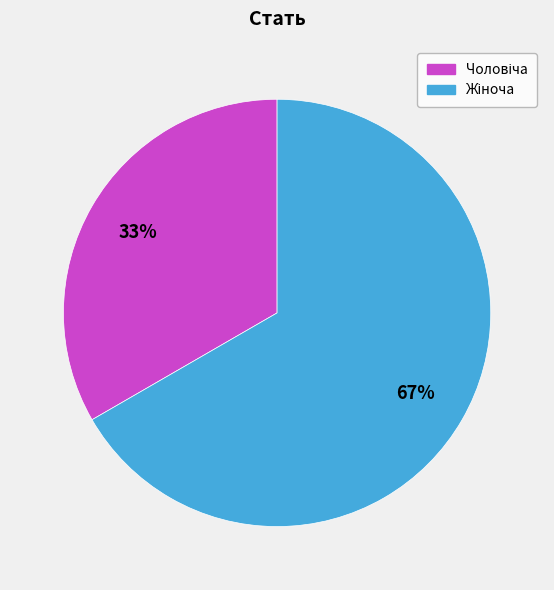

How many segments does this pie chart have?

2